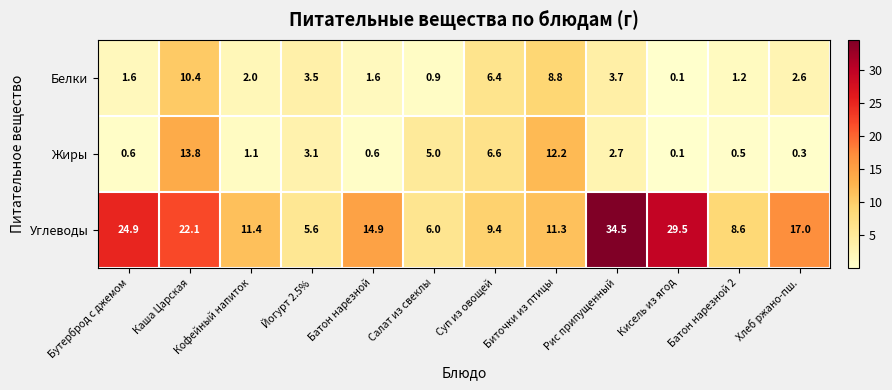

Read the Углеводы value at Каша Царская.

22.1